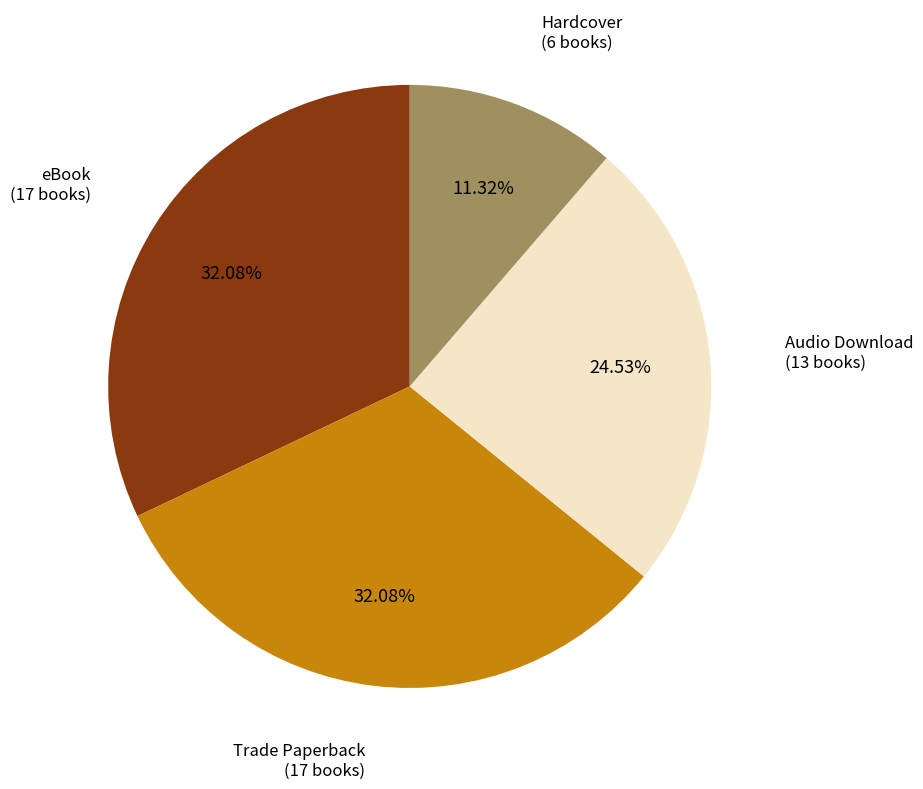

Which category has the smallest portion of the pie?

Hardcover